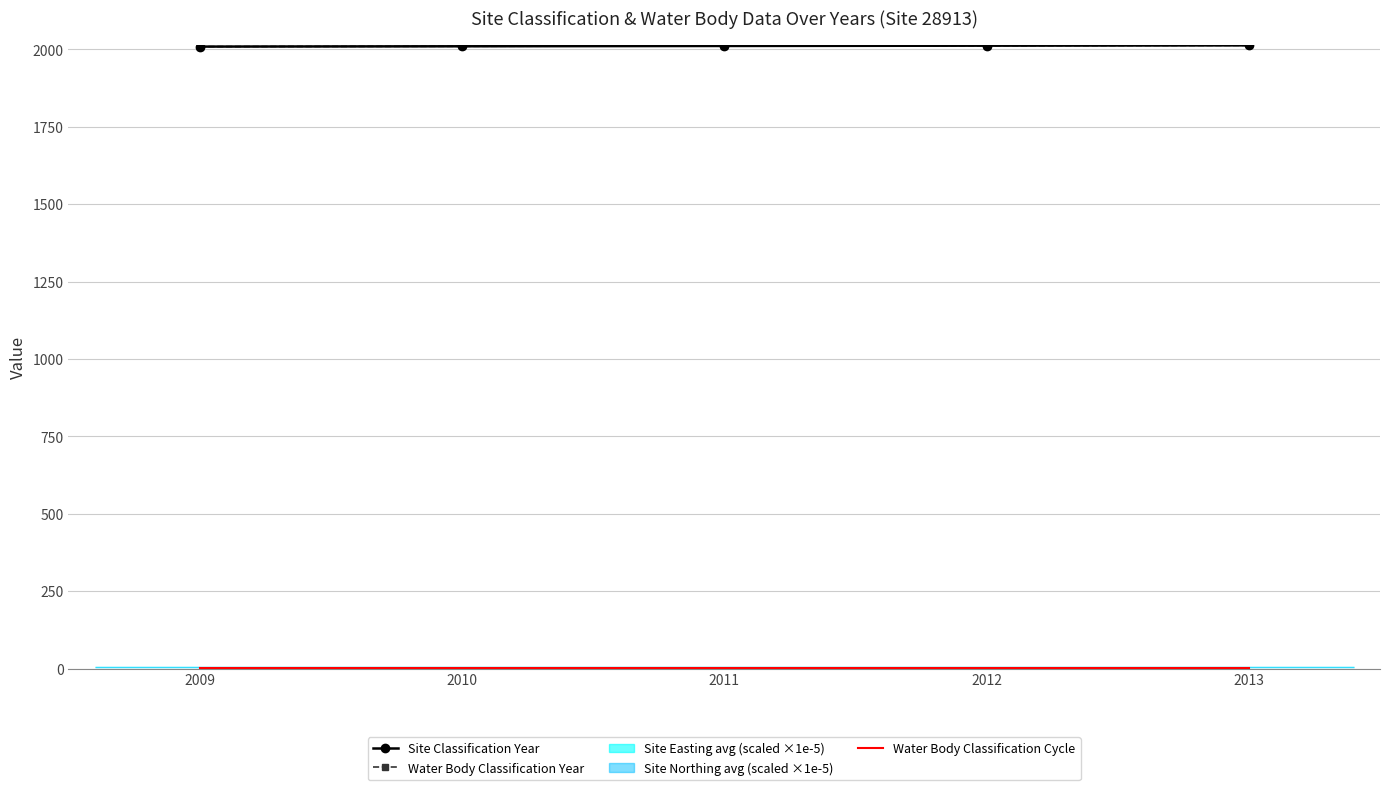

What is the greatest value displayed?

2013